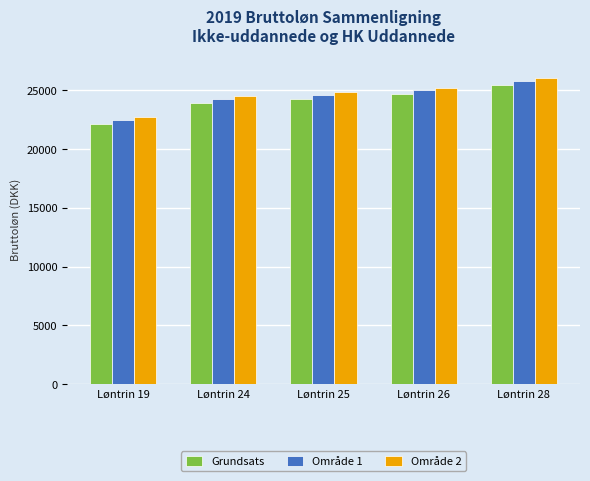

What is the value of the Grundsats bar at the 1st from the left?

22119.4